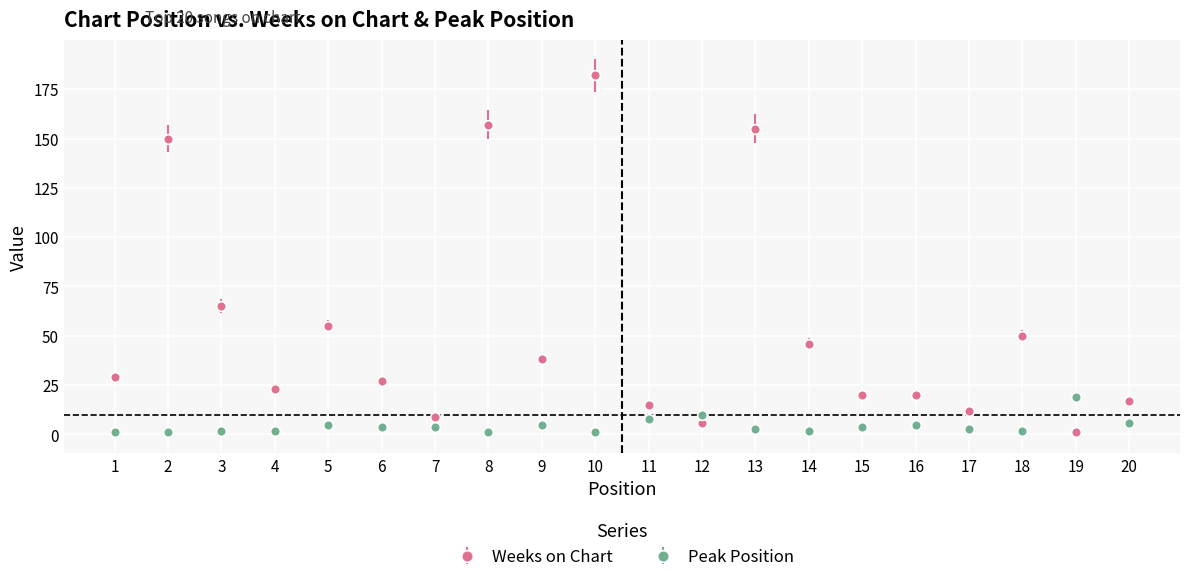

At which label does Peak Position reach its peak?

19